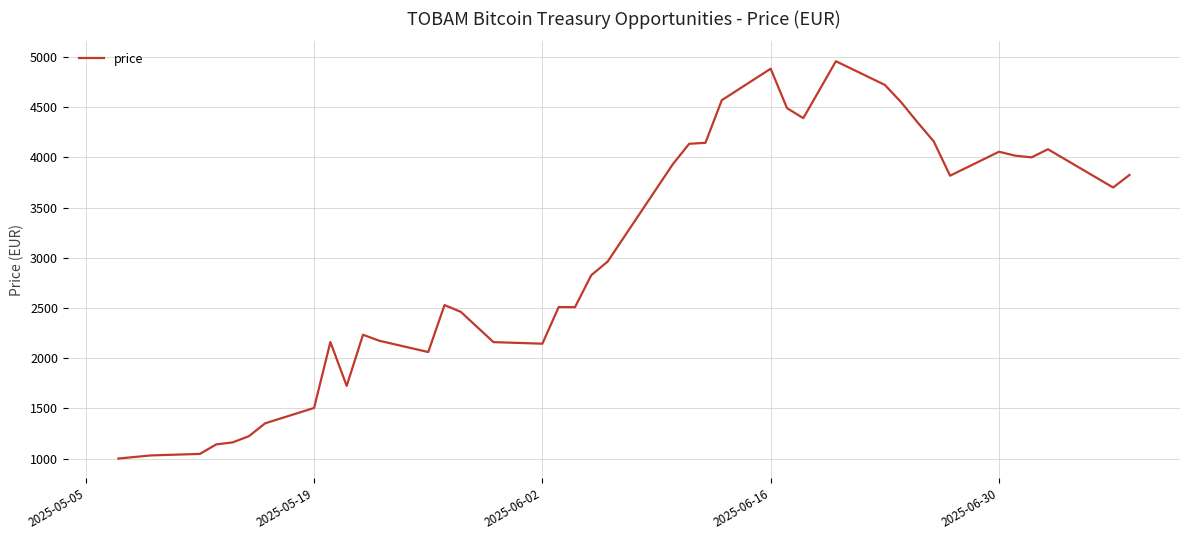

What is the average value?

3016.6